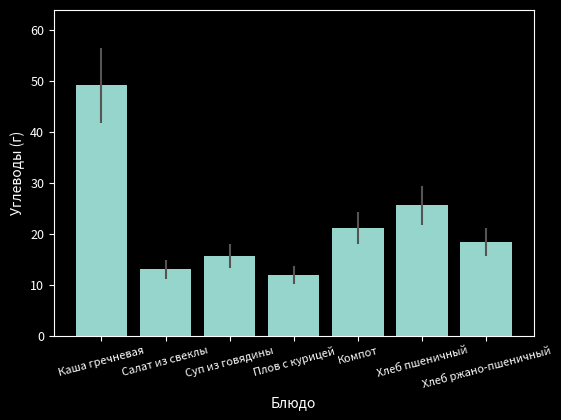

Reading right to left, what are all the values shown in this chart?

Хлеб ржано-пшеничный=18.4	Хлеб пшеничный=25.6	Компот=21.2	Плов с курицей=11.8	Суп из говядины=15.7	Салат из свеклы=13.0	Каша гречневая=49.2